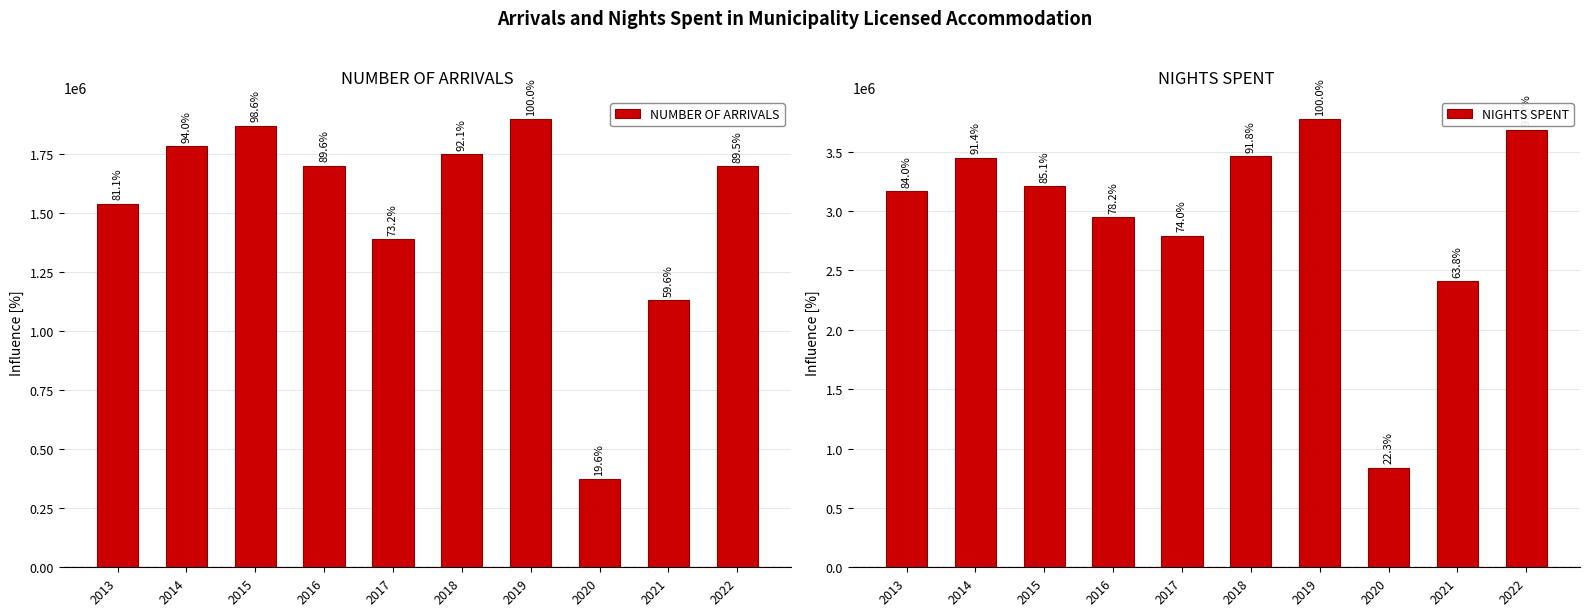

At which category is the sum across all series the highest?

2019